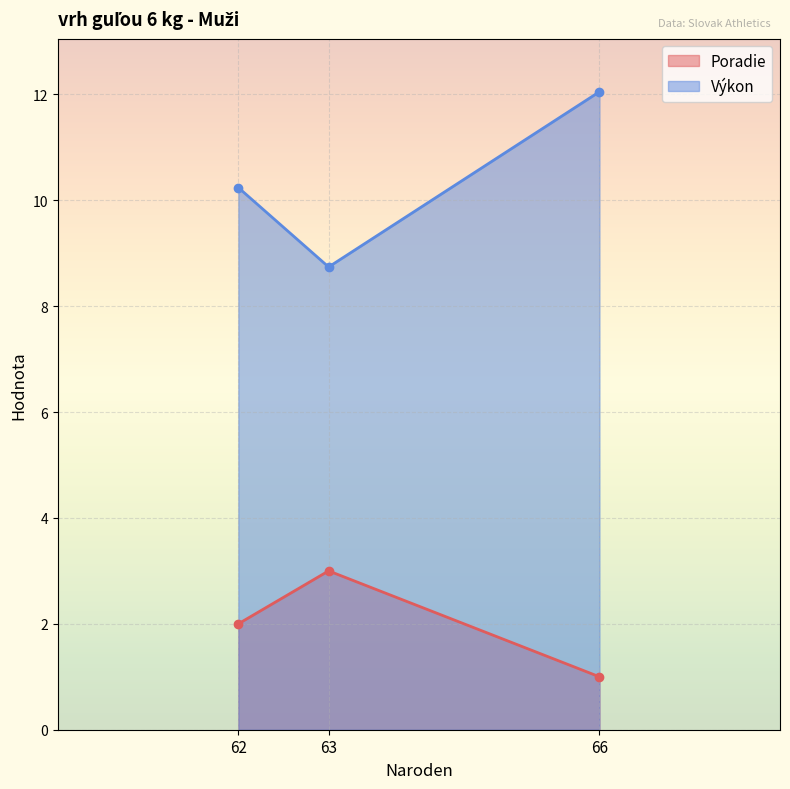

List the series in order of their overall mean, highest first.

Výkon, Poradie